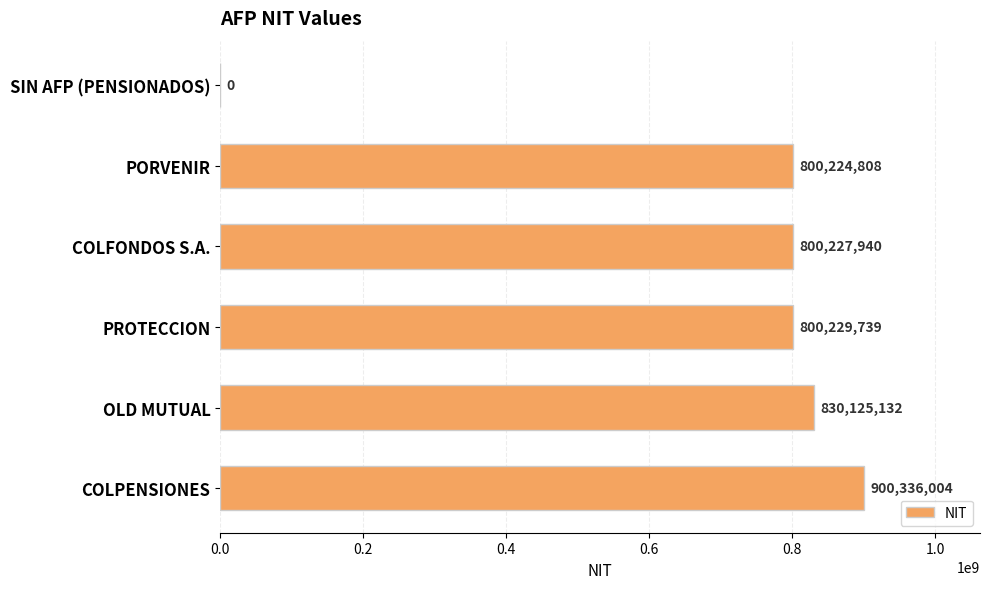

The value at SIN AFP (PENSIONADOS) is 535919779. True or false?

False